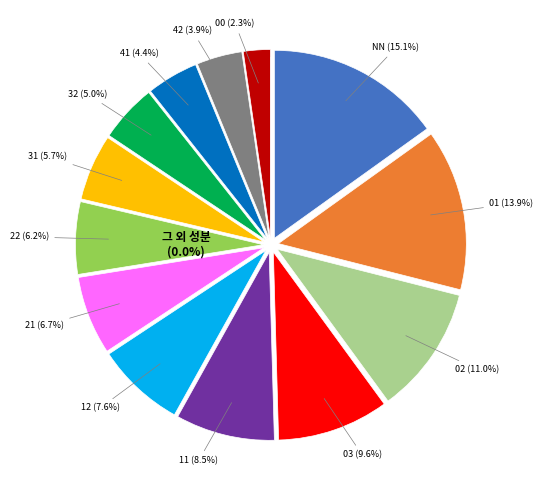

How many slices are in this pie chart?

13